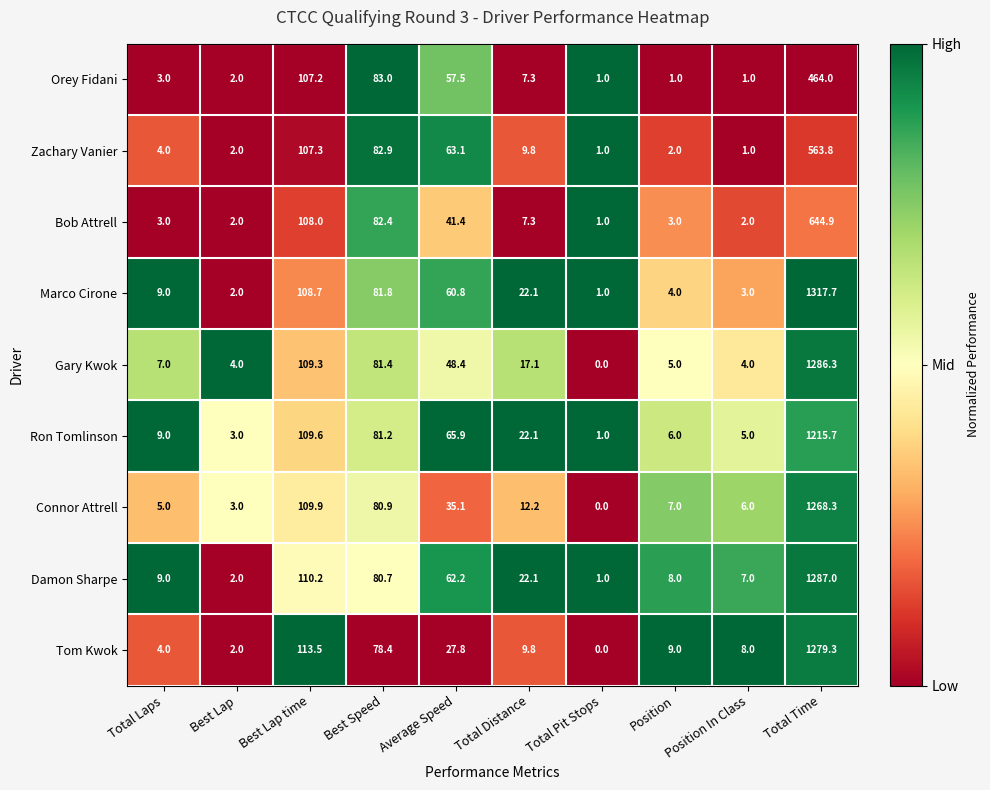

True or false: Tom Kwok has a value of 15.3 at Position.

False